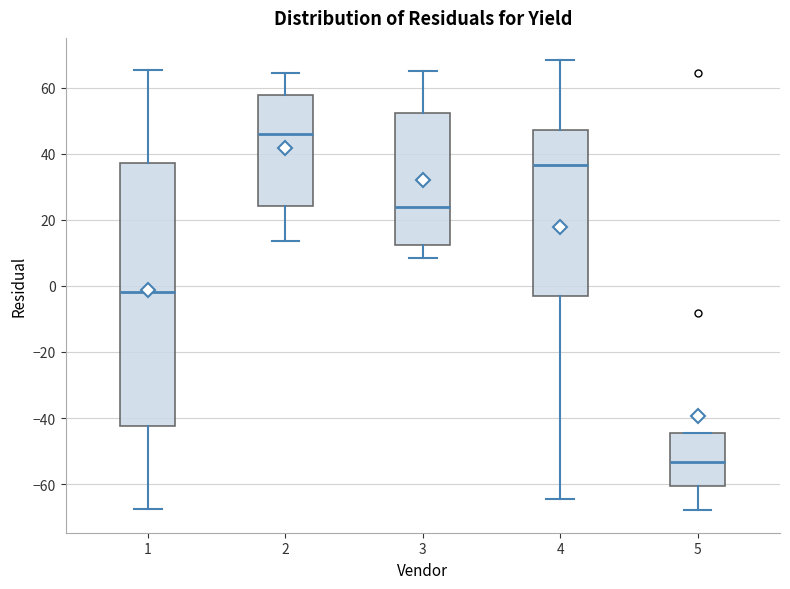

Reading left to right, transcribe this box plot: for each box, give where its median line is, the range the box spans, and where its two whiskers end, as read against the y-axis. The values are not printed on the chart, so give them approximately, as read against the axis.

1: median -2, box -42 to 38, whiskers -68 to 66
2: median 46, box 24 to 58, whiskers 14 to 64
3: median 24, box 12 to 52, whiskers 8 to 66
4: median 36, box -2 to 48, whiskers -64 to 68
5: median -54, box -60 to -44, whiskers -68 to -44